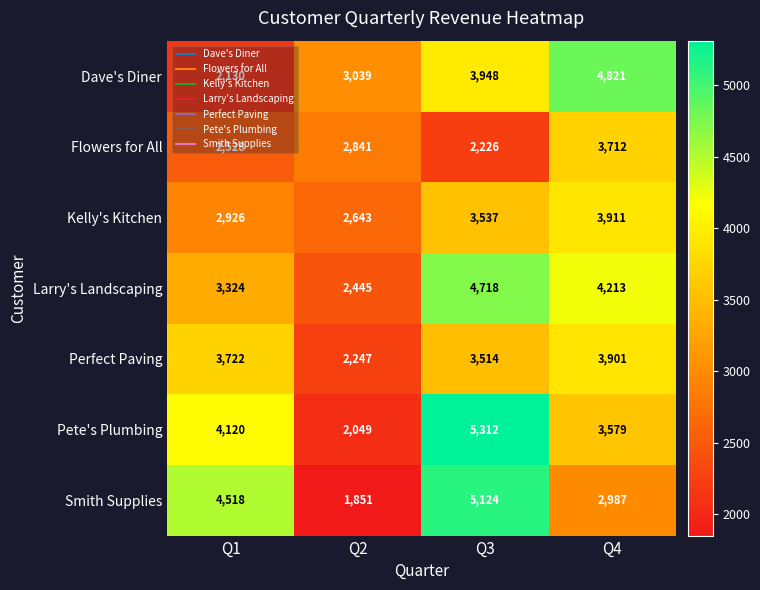

What is the greatest value displayed?

5312